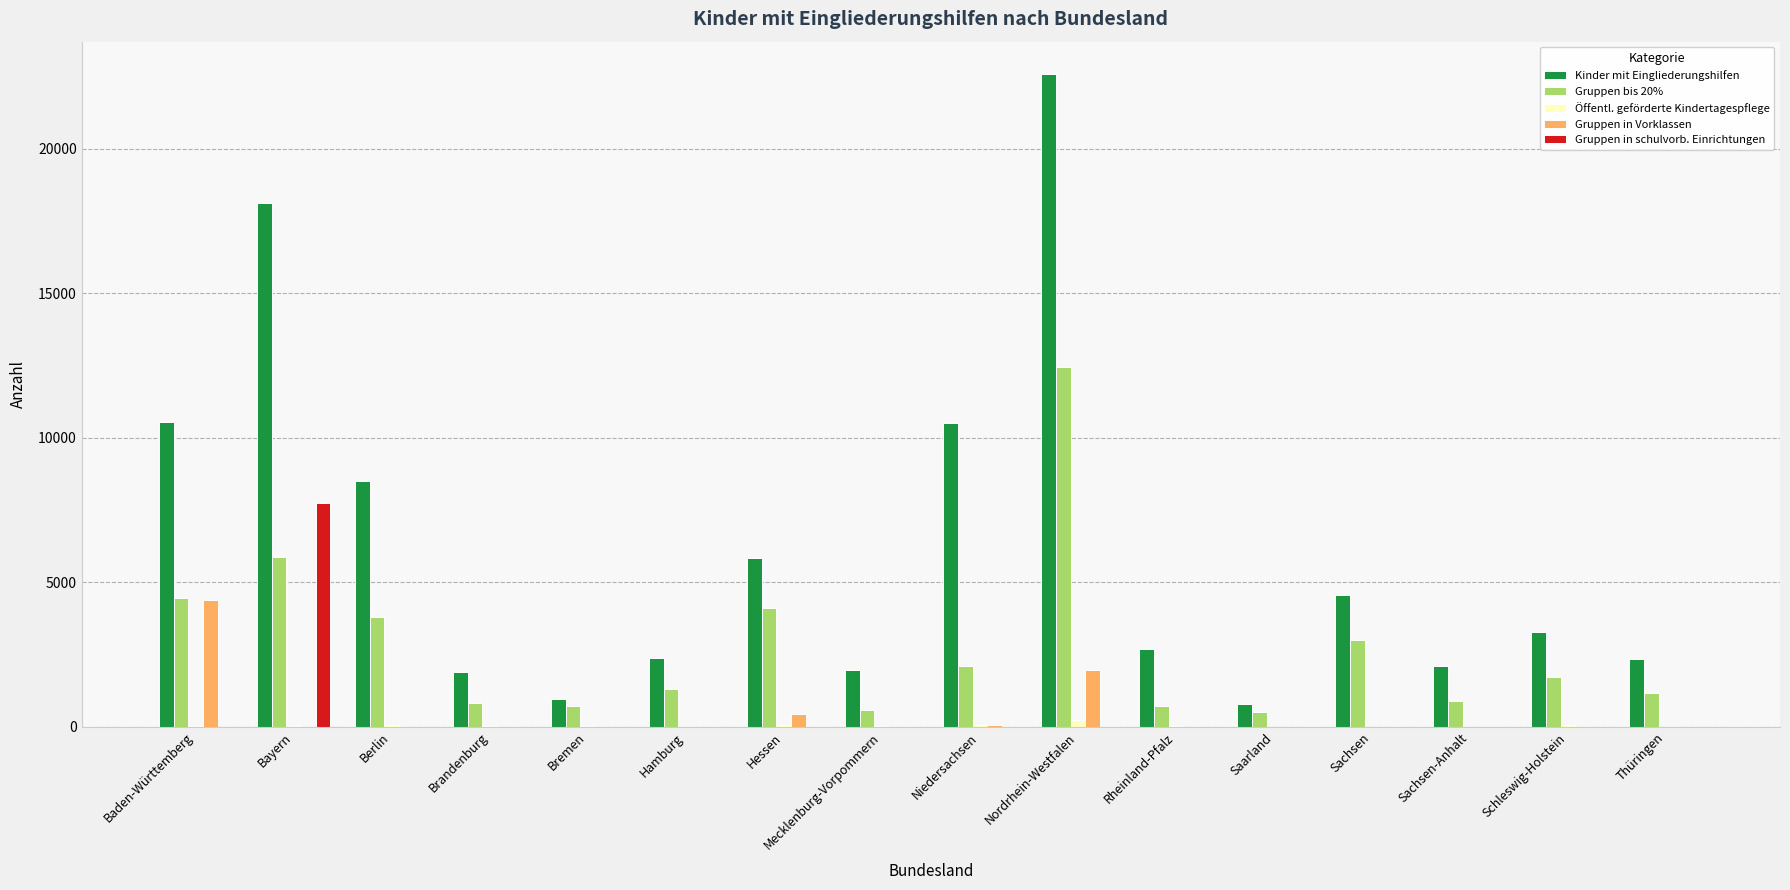

The Öffentl. geförderte Kindertagespflege series shows 0 at Sachsen-Anhalt. True or false?

True